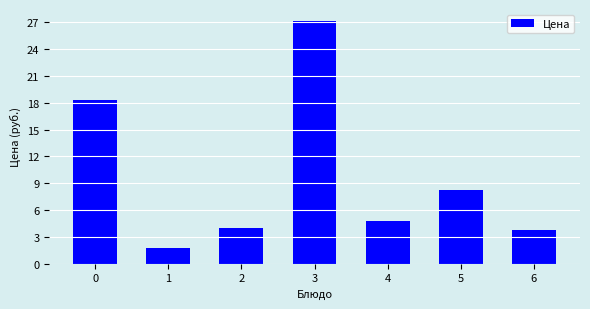

Are the bars grouped side by side (vs. stacked)?

No